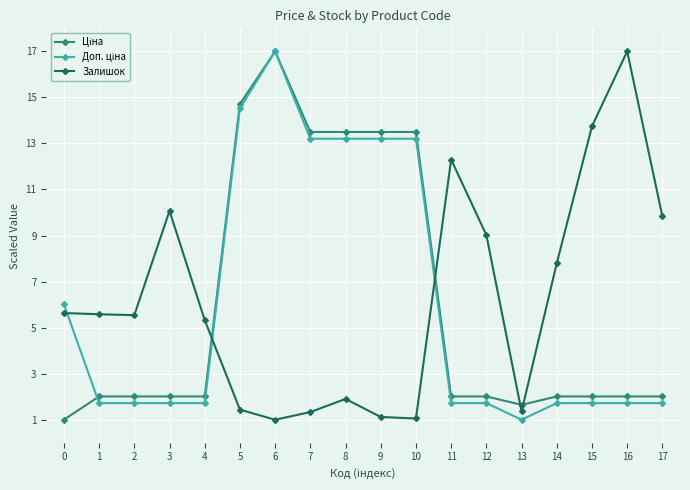

What is the minimum value shown in the chart?

1.0